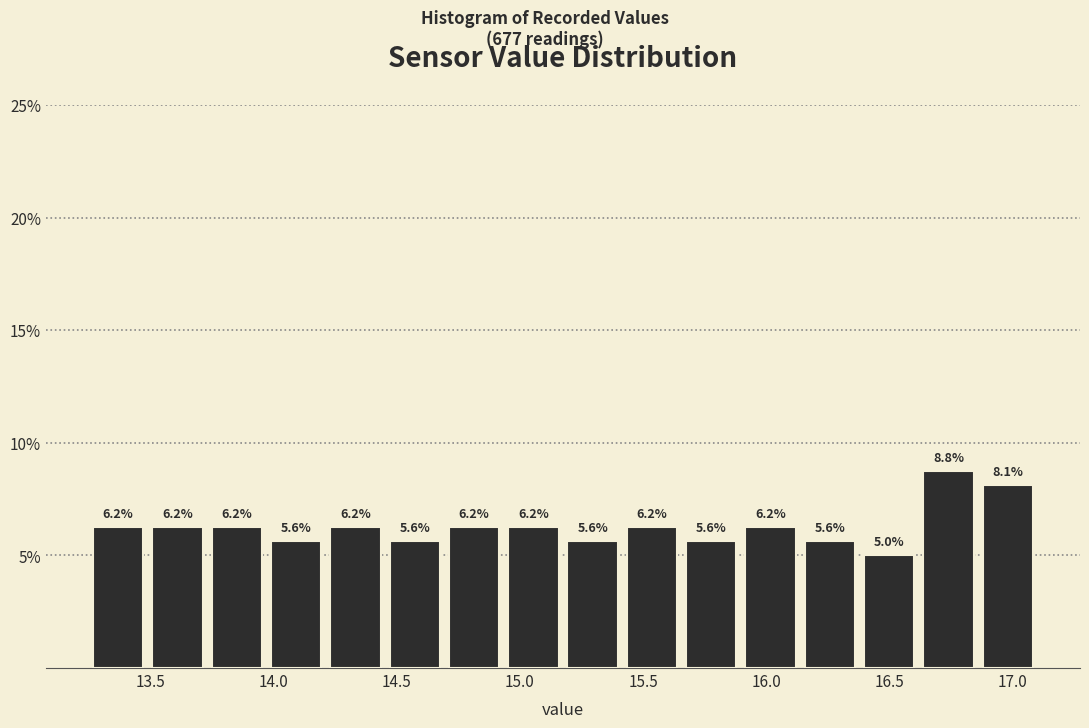

Reading left to right, transcribe this chart: for each bar, give the range it covers on the x-axis and its height. The bar edges are not printed on the chart, so give them approximately, as read against the axis.

13.25 to 13.50: 6.2
13.50 to 13.75: 6.2
13.75 to 13.95: 6.2
13.95 to 14.20: 5.6
14.20 to 14.45: 6.2
14.45 to 14.70: 5.6
14.70 to 14.95: 6.2
14.95 to 15.20: 6.2
15.20 to 15.40: 5.6
15.40 to 15.65: 6.2
15.65 to 15.90: 5.6
15.90 to 16.15: 6.2
16.15 to 16.40: 5.6
16.40 to 16.60: 5.0
16.60 to 16.85: 8.8
16.85 to 17.10: 8.1